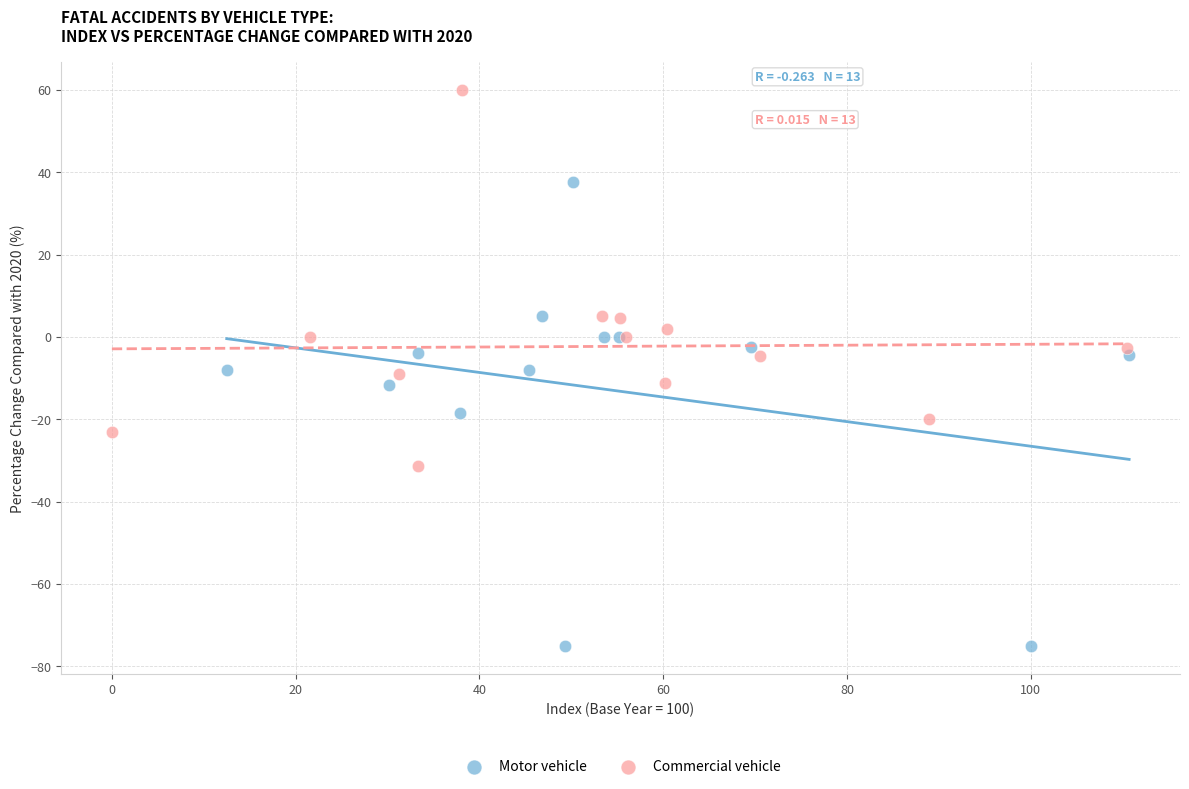

Which series has the largest Y range (max minus min)?

Motor vehicle